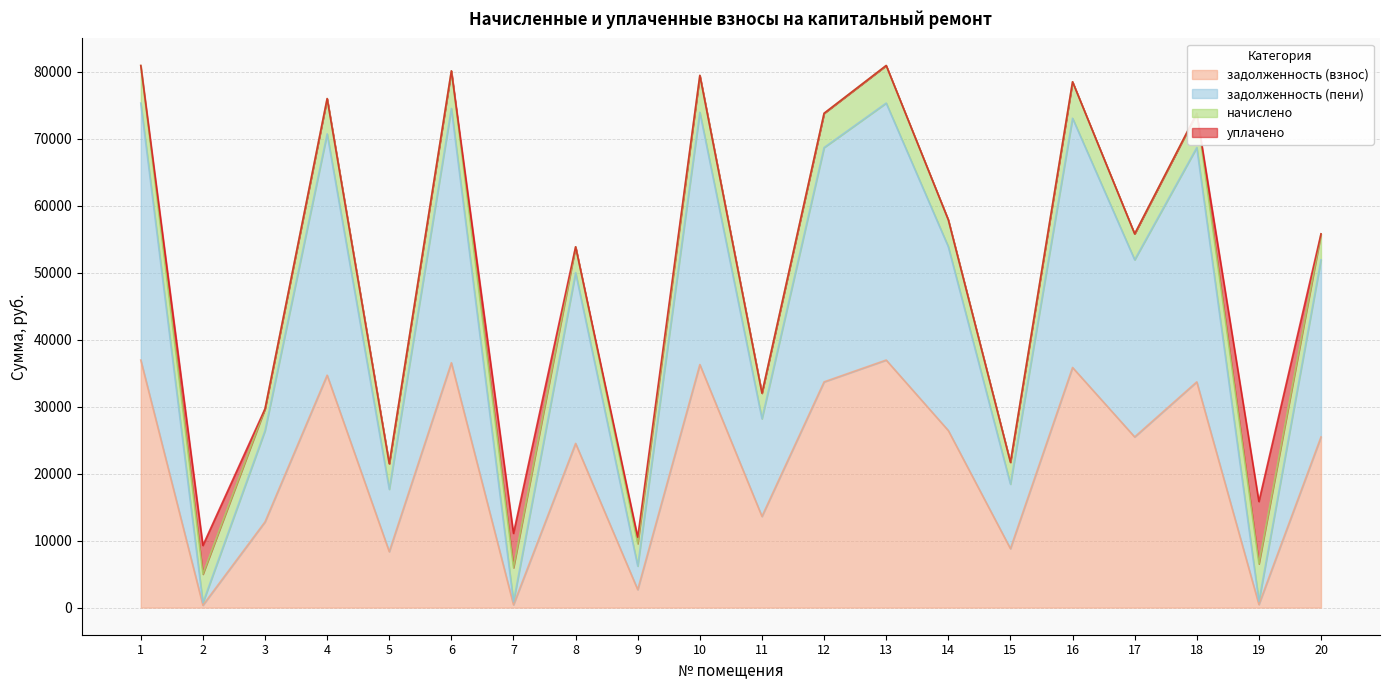

True or false: задолженность (пени) and задолженность (взнос) cross at least once.

False